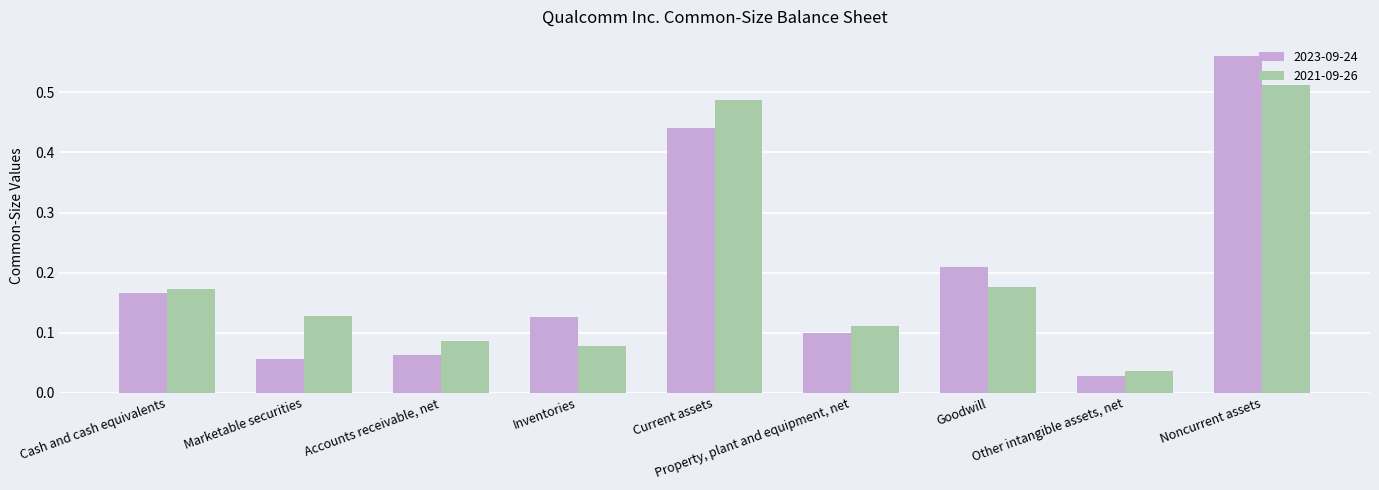

How many bars are there in total?

18